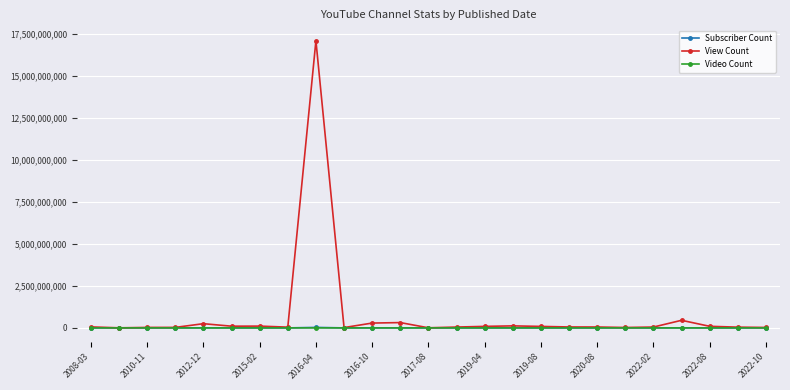

How many lines are shown in the chart?

3